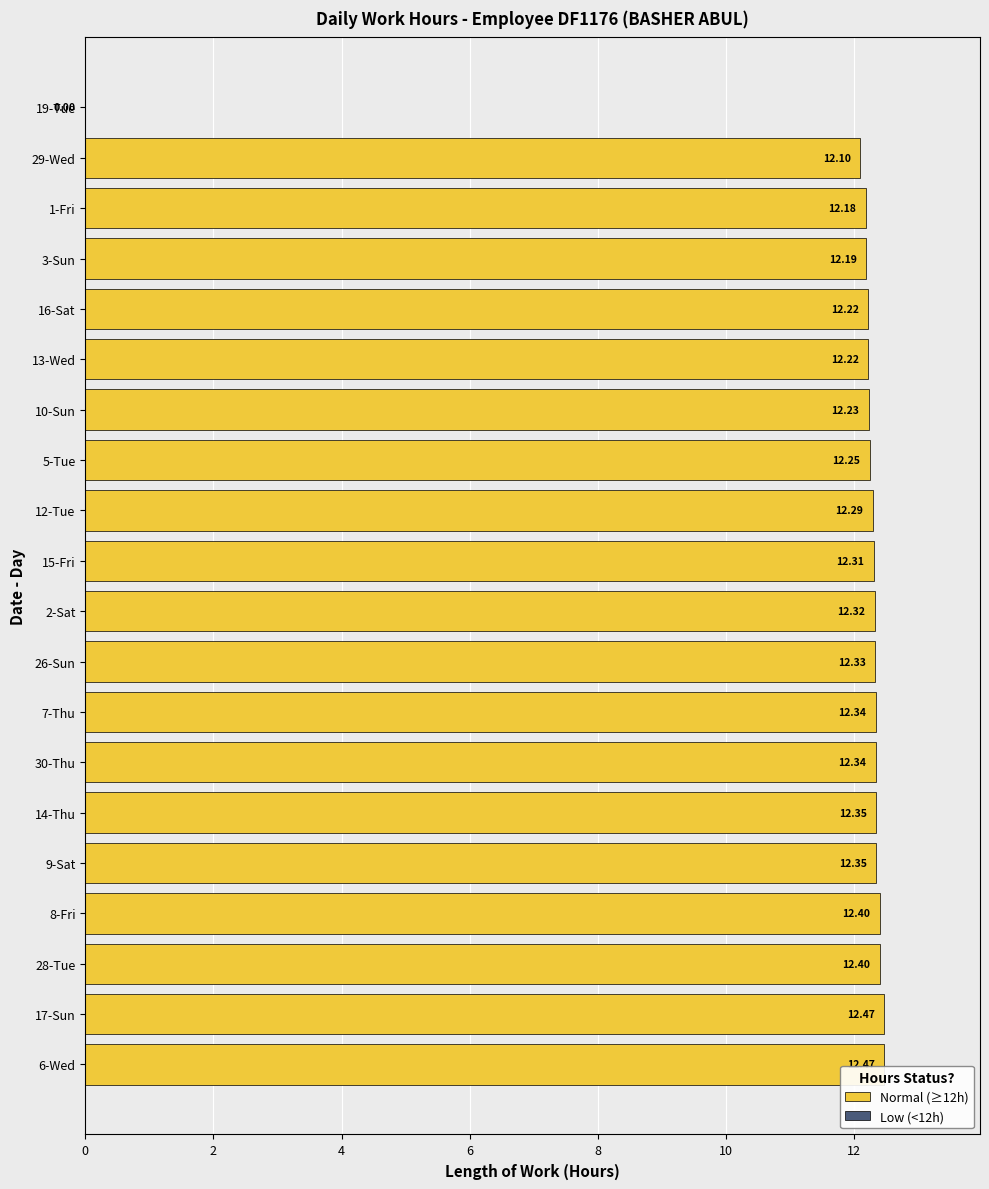

Approximately how many times larger is the value at 7-Thu compared to 26-Sun?

1.0